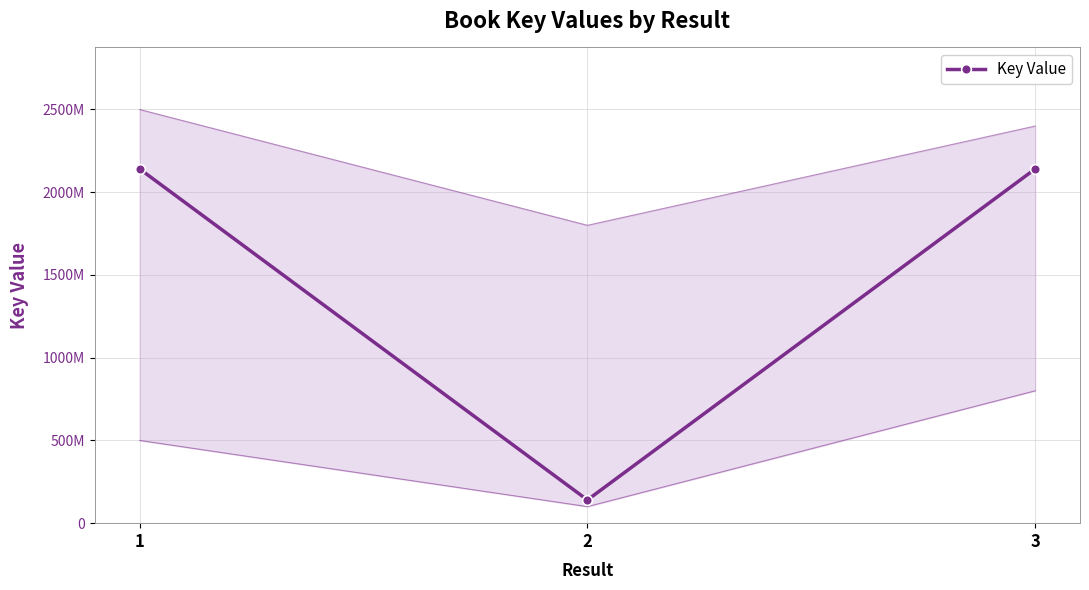

List the labels in order of value, largest first.

3, 1, 2